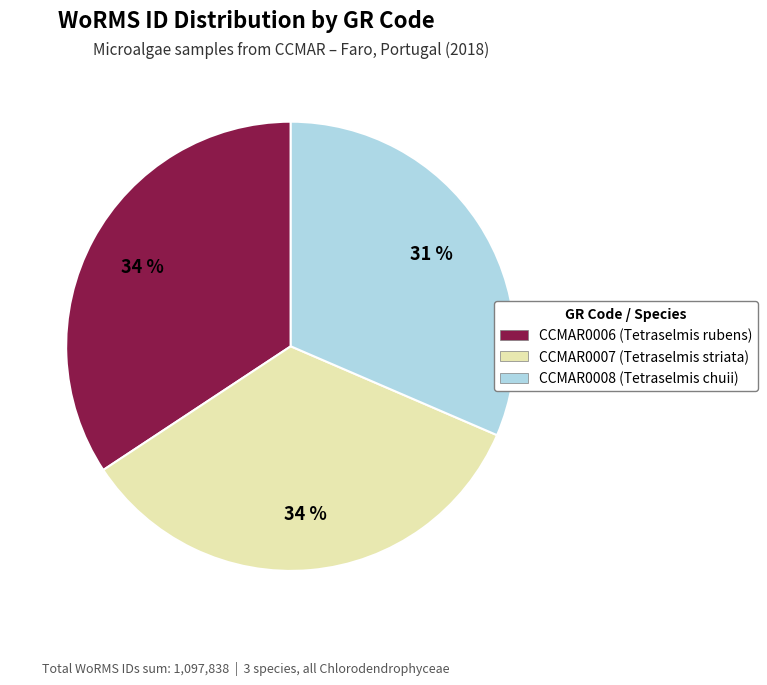

What is the ratio of the value at CCMAR0008 to the value at CCMAR0007?

0.9